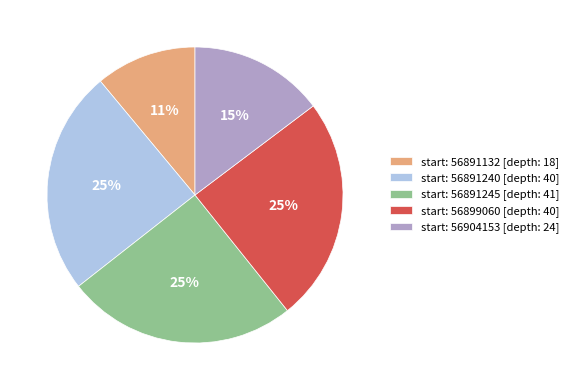

To the nearest percent, what is the difference between the largest and smallest slice percentages?

14%